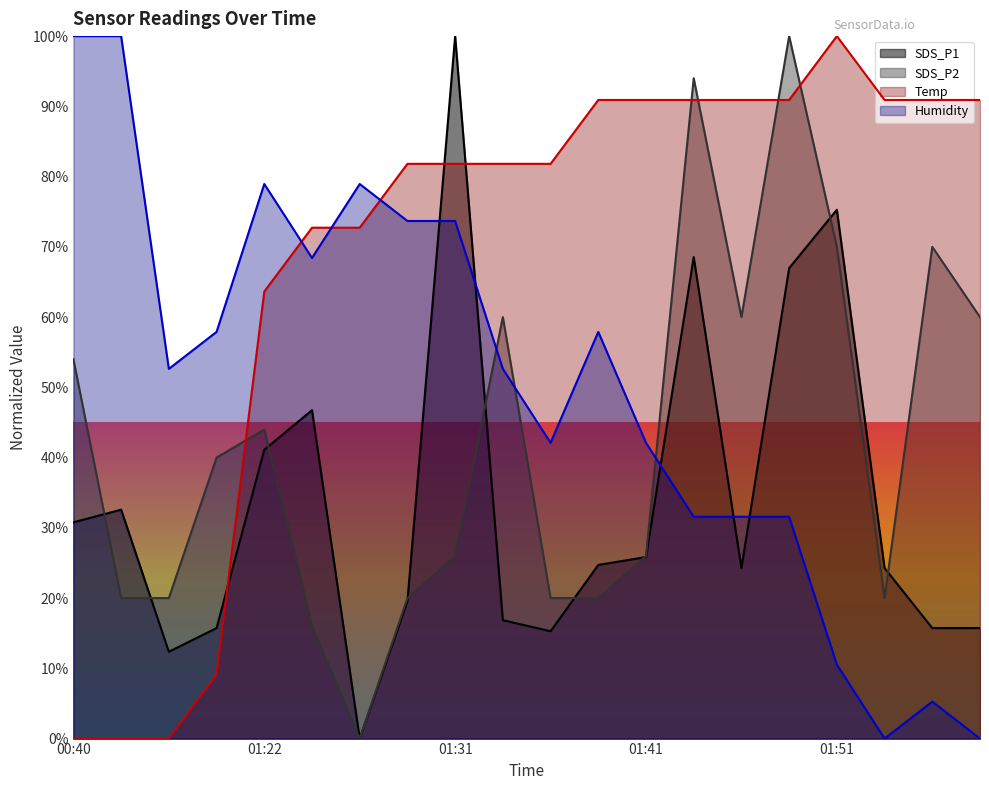

Where does the Humidity series first go above 52?

00:40